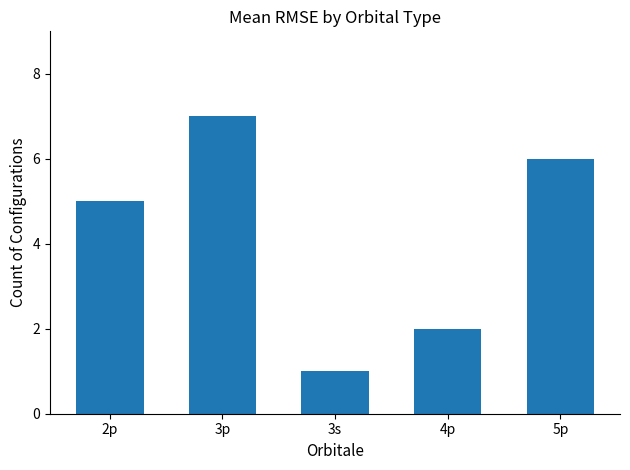

Reading right to left, list all the values displayed in this chart.

5p=6	4p=2	3s=1	3p=7	2p=5